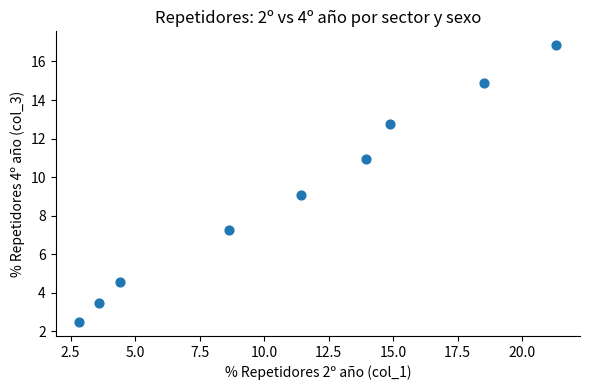

What is the range of Y values (max minus min)?

14.4